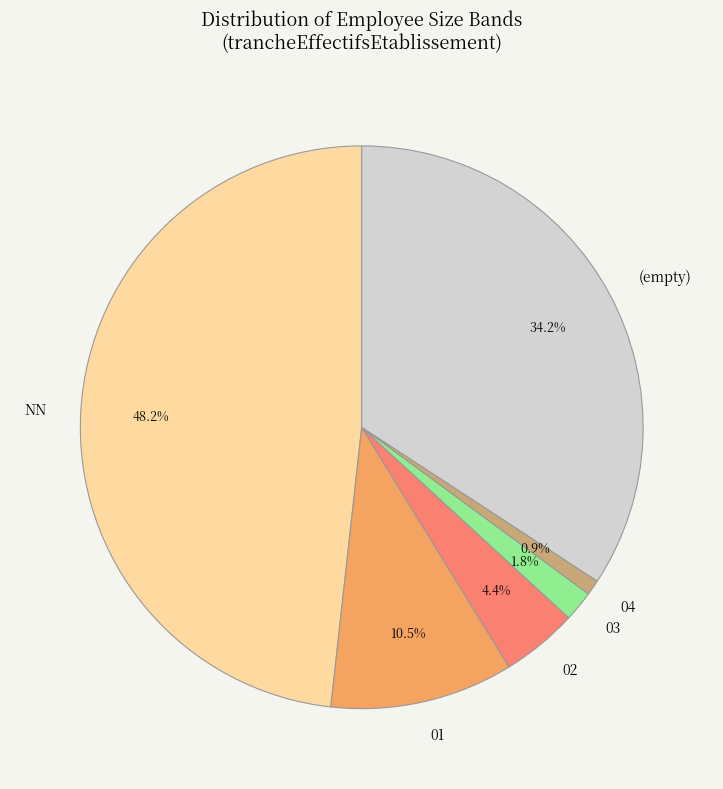

Rank the categories by value from highest to lowest.

NN, (empty), 01, 02, 03, 04